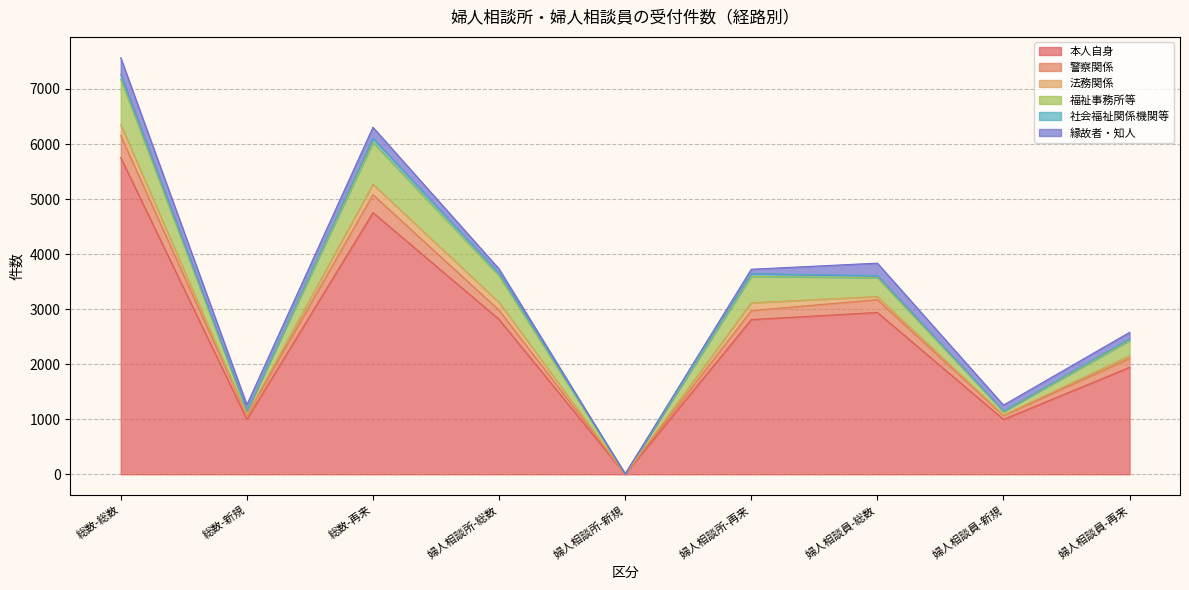

What is the smallest value displayed?

2